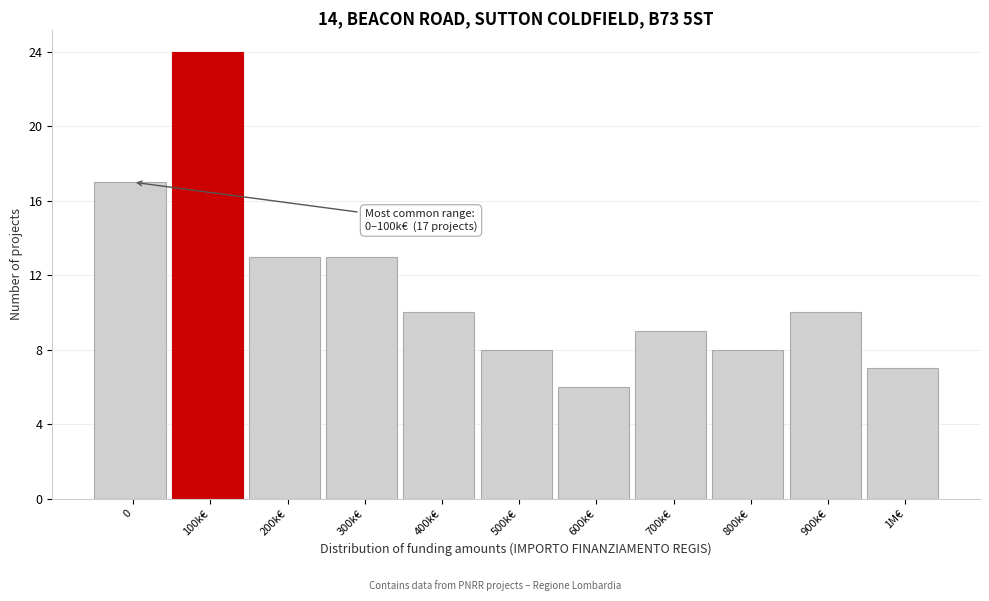

Reading left to right, extract all data points from this chart.

0=17	100k€=24	200k€=13	300k€=13	400k€=10	500k€=8	600k€=6	700k€=9	800k€=8	900k€=10	1M€=7